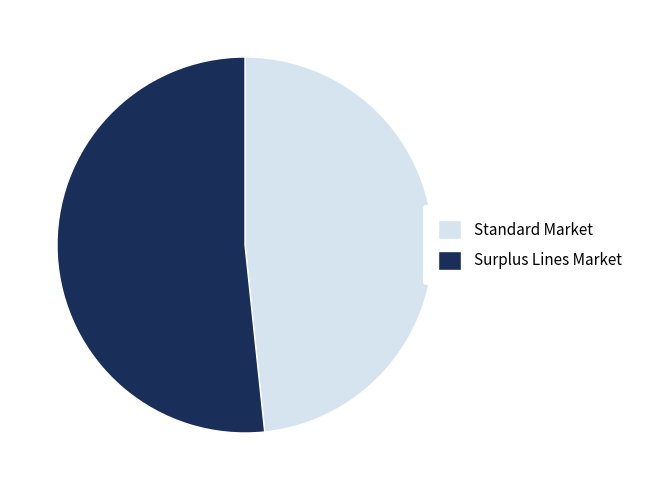

Rank the categories by value from lowest to highest.

Standard Market, Surplus Lines Market